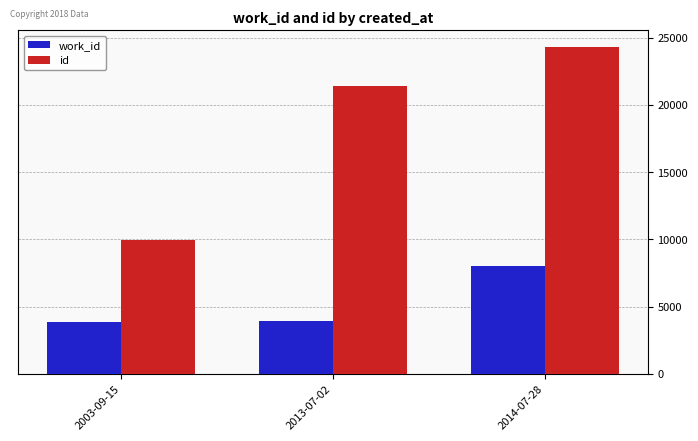

What is the difference between the maximum and minimum values in the id series?

14370